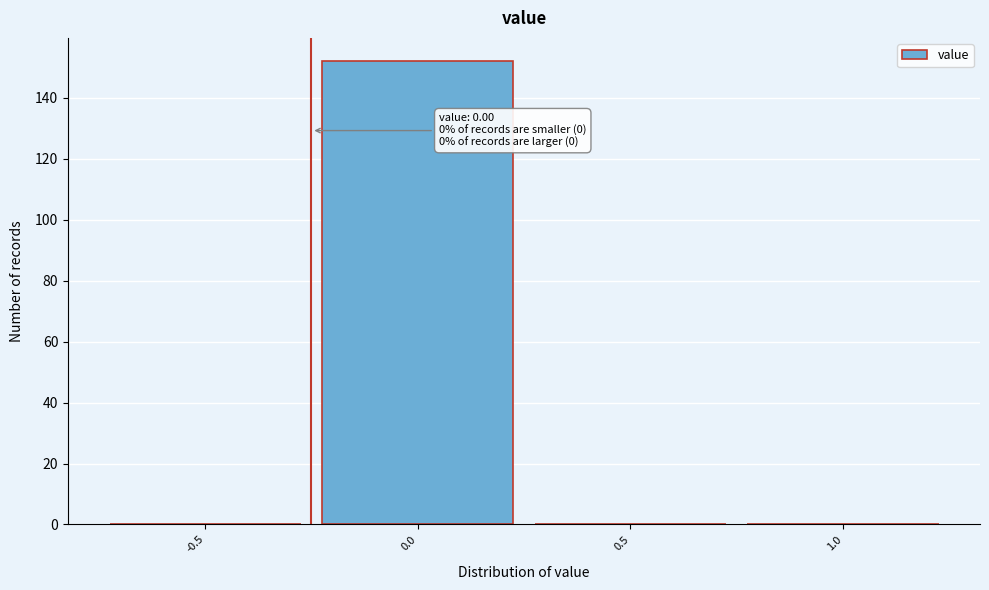

Reading right to left, what are all the values shown in this chart?

1.0=0	0.5=0	0.0=152	-0.5=0